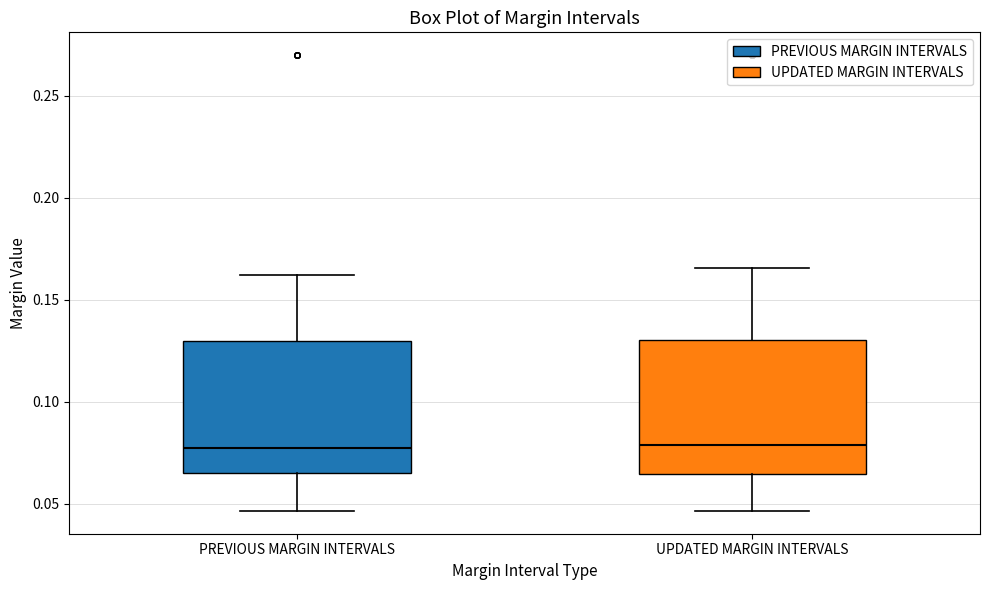

Reading left to right, read every box against the y-axis: the position of its median line, the range the box covers, and the ends of its whiskers. The values are not printed on the chart, so give them approximately, as read against the axis.

PREVIOUS MARGIN INTERVALS: median 0.075, box 0.065 to 0.130, whiskers 0.045 to 0.160
UPDATED MARGIN INTERVALS: median 0.080, box 0.065 to 0.130, whiskers 0.045 to 0.165